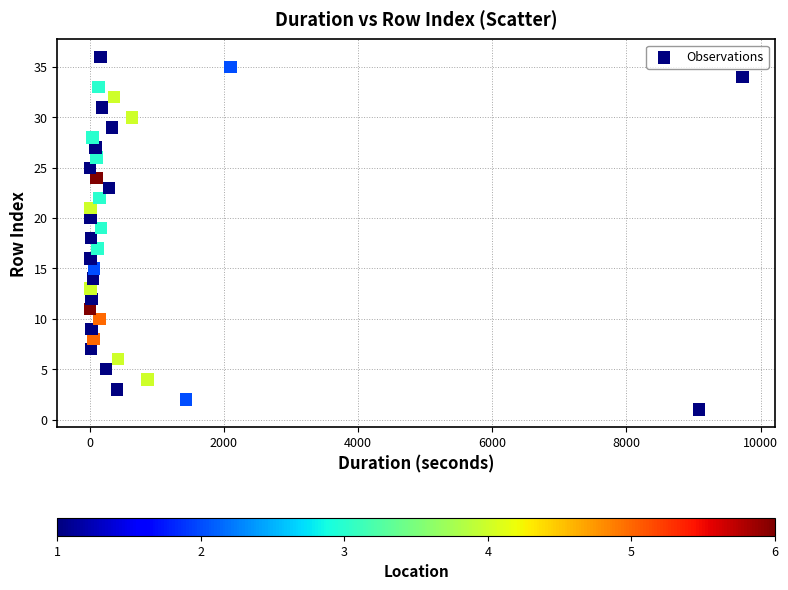

What is the range of Y values (max minus min)?

35